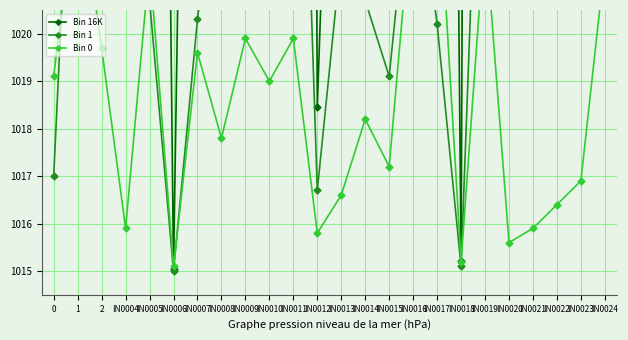

Is it true that Bin 16K equals 1118.3 at IN0011?

True